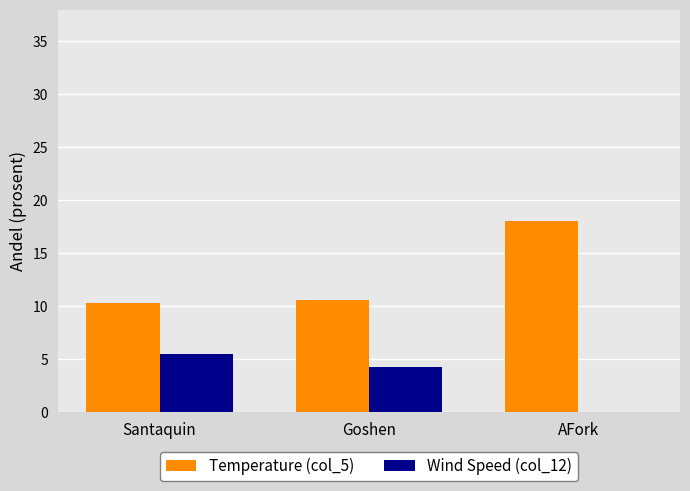

What is the sum of the Temperature (col_5) values at Goshen and Santaquin?

20.9